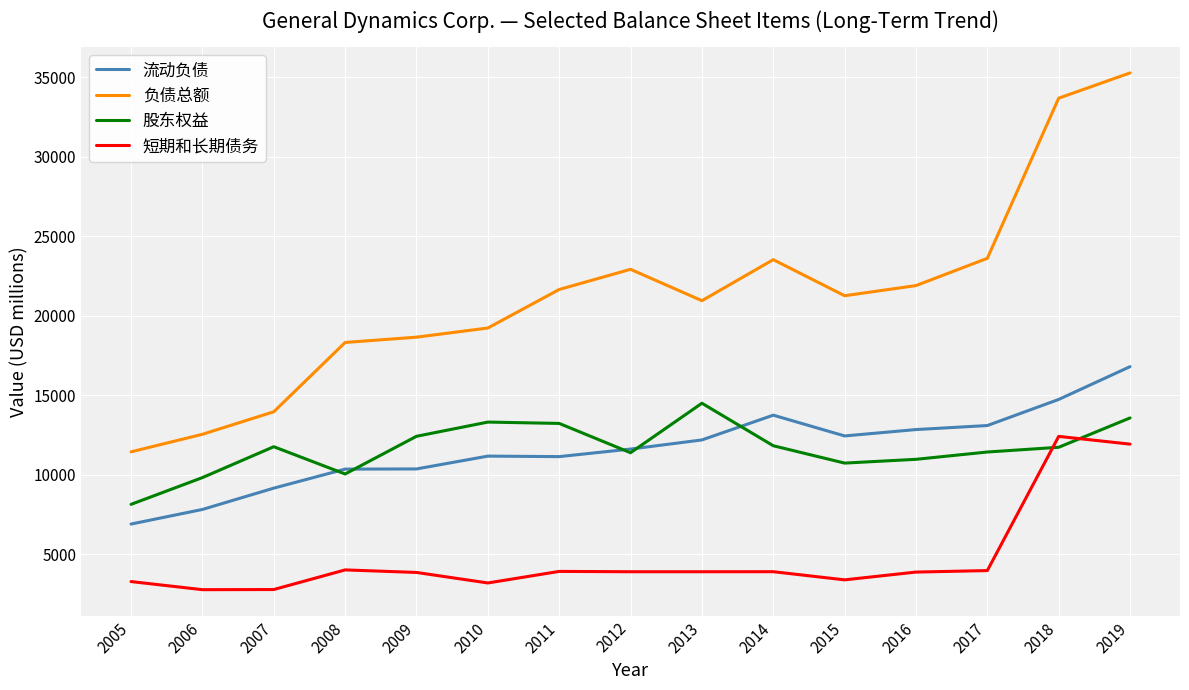

True or false: 流动负债 has a value of 16674 at 2008.

False